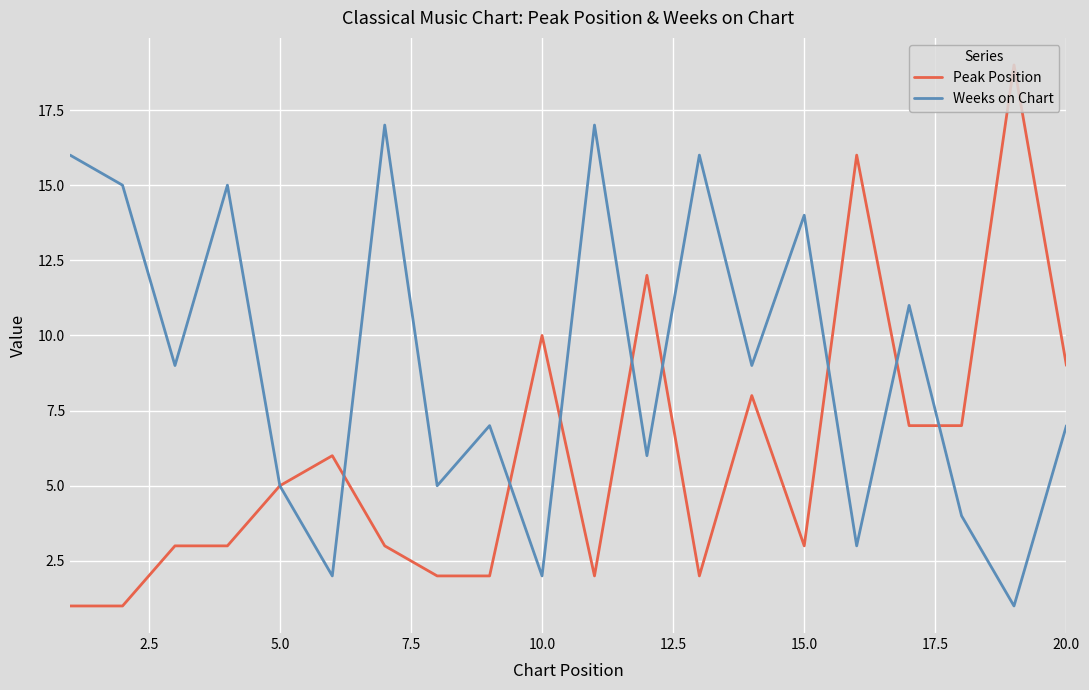

What is the maximum value shown in the chart?

19